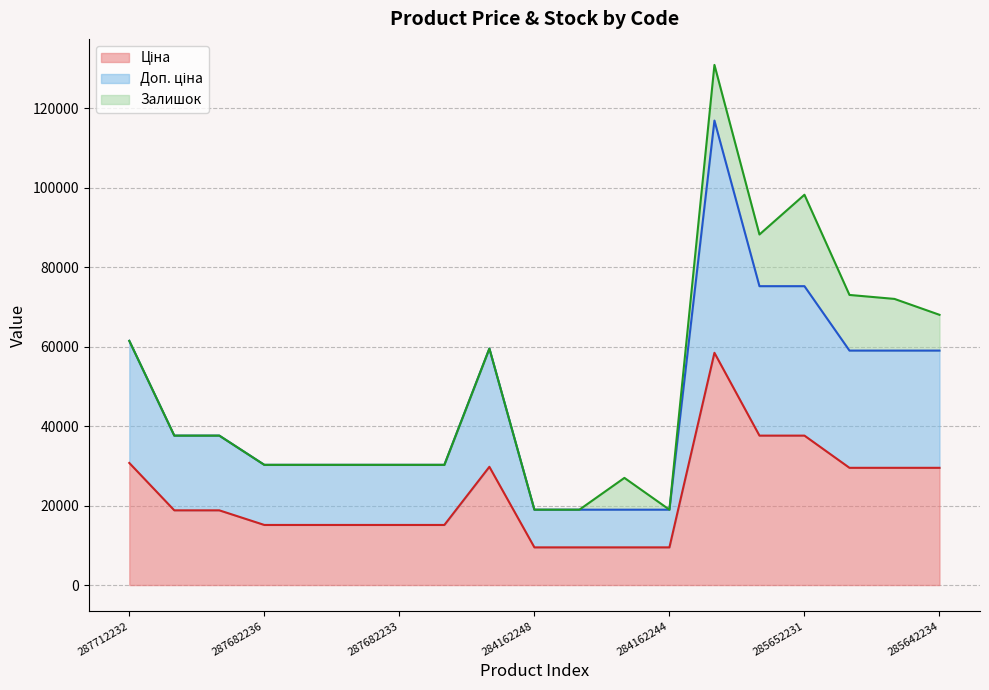

True or false: Доп. ціна has a value of 22790.6 at 285642234.

False